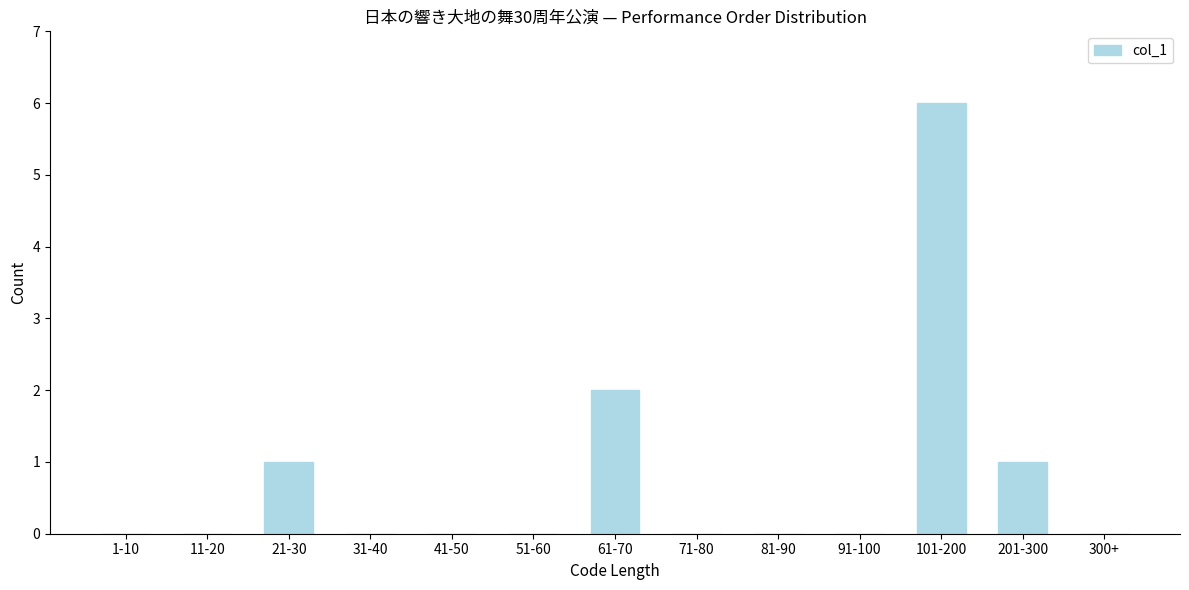

Reading left to right, extract all data points from this chart.

1-10=0	11-20=0	21-30=1	31-40=0	41-50=0	51-60=0	61-70=2	71-80=0	81-90=0	91-100=0	101-200=6	201-300=1	300+=0